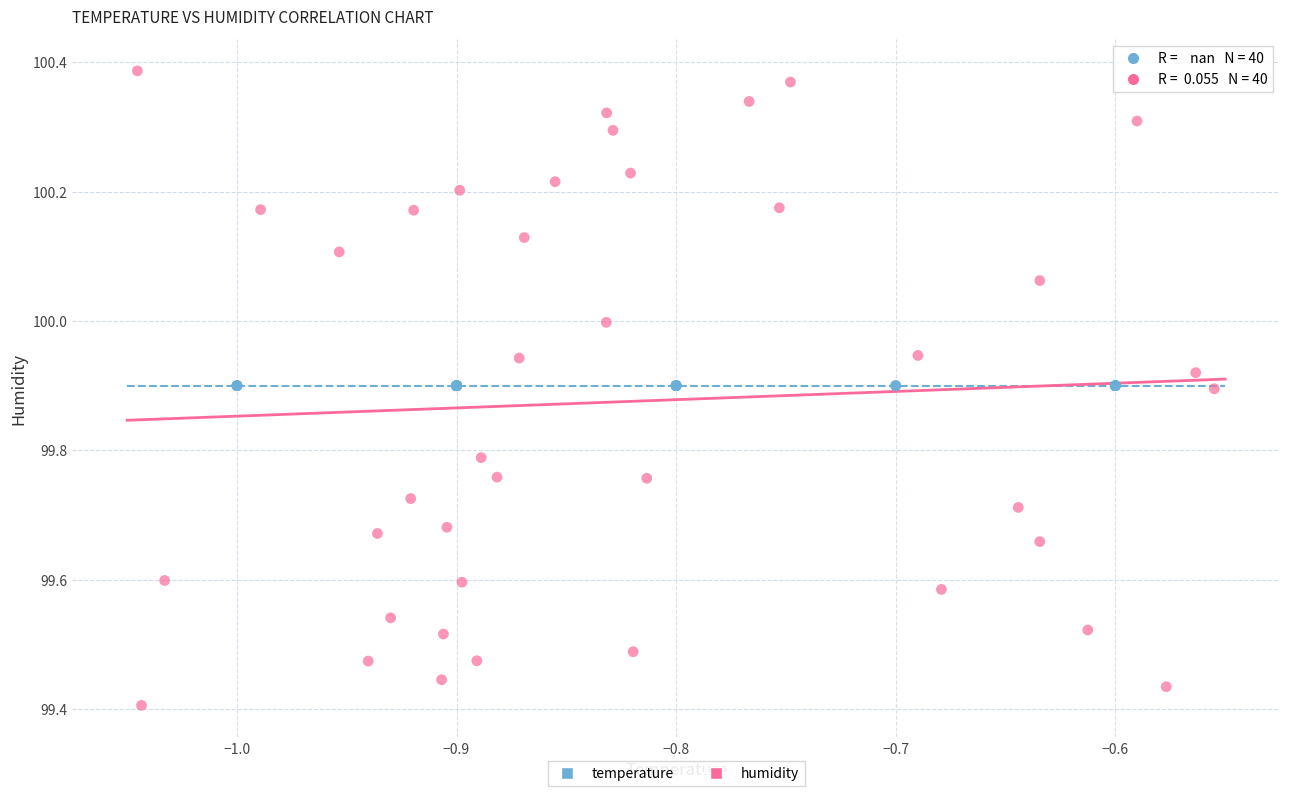

Which series contains the highest Y value?

humidity